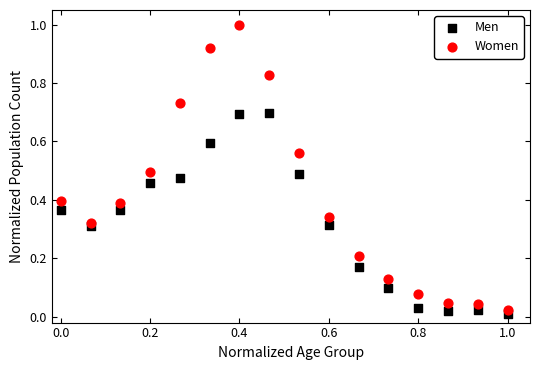

What is the X range (max minus min) for the scatter plot?

1.0